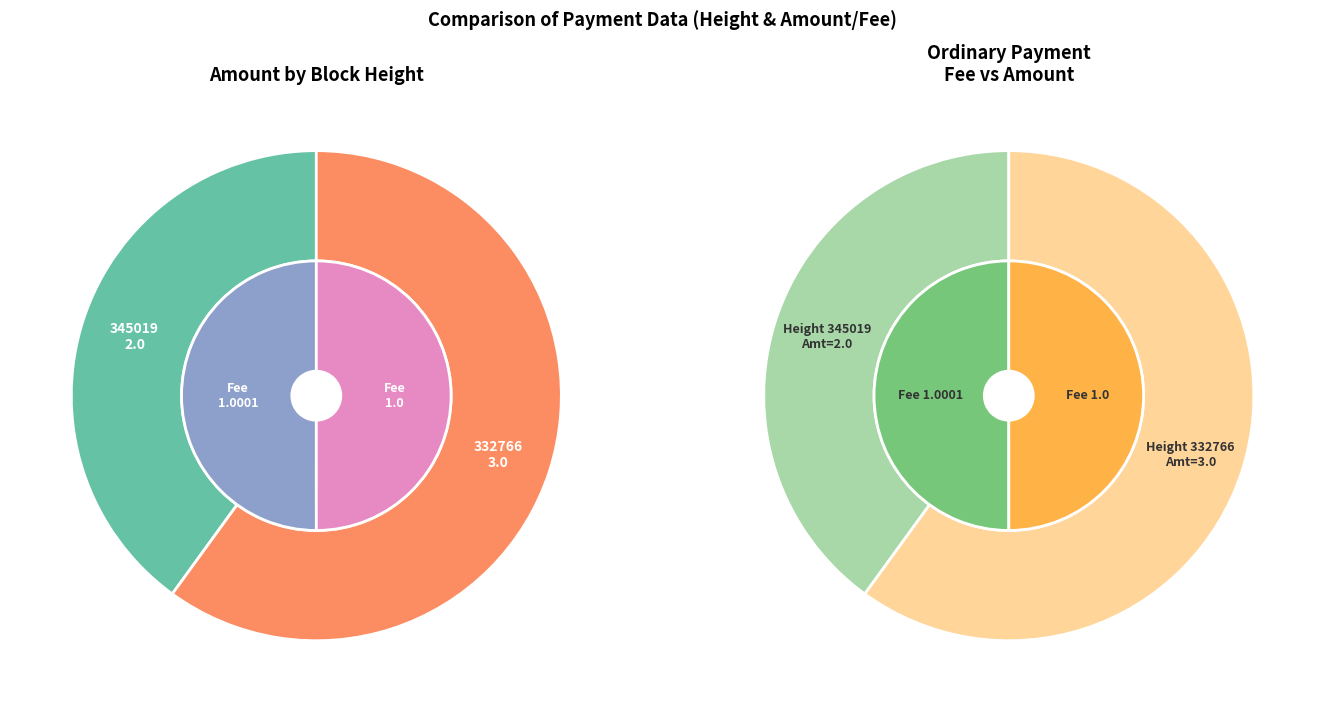

How many slices are in this pie chart?

2